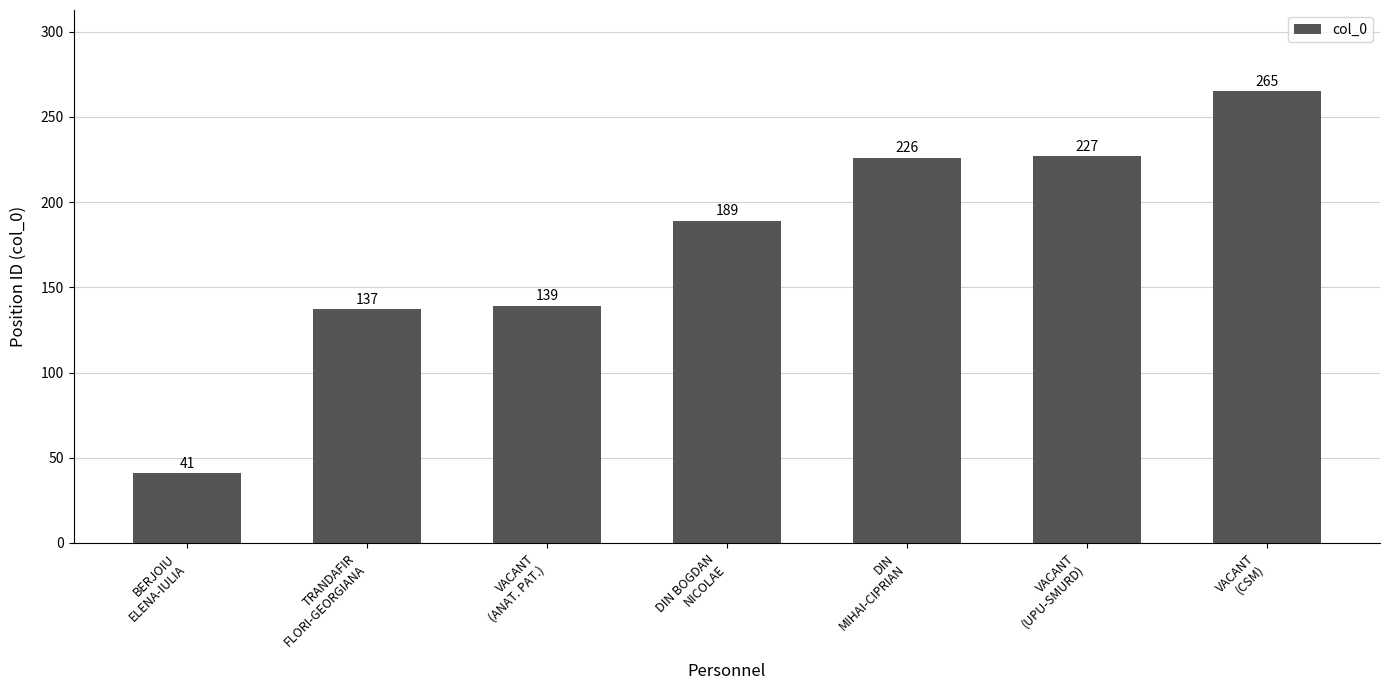

Which has a higher value, BERJOIU
ELENA-IULIA or VACANT
(UPU-SMURD)?

VACANT
(UPU-SMURD)